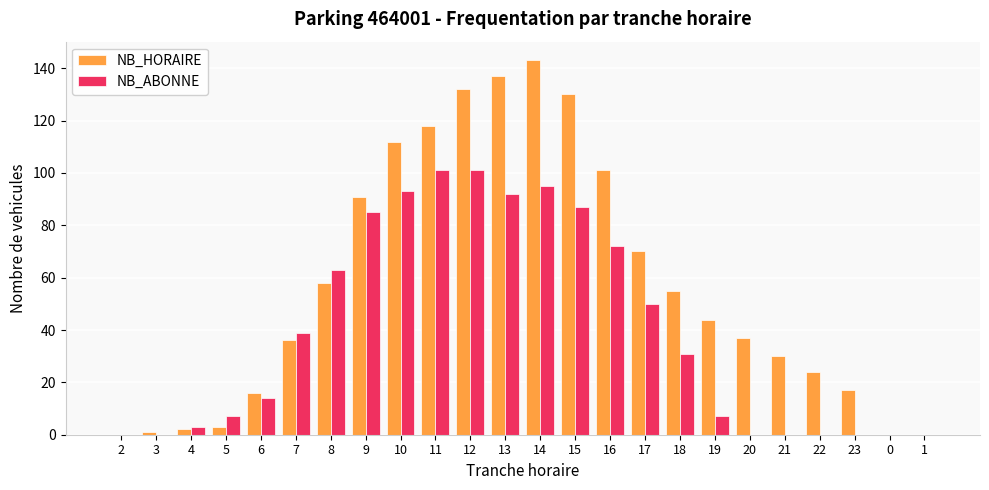

What is the sum of all NB_HORAIRE values?

1357